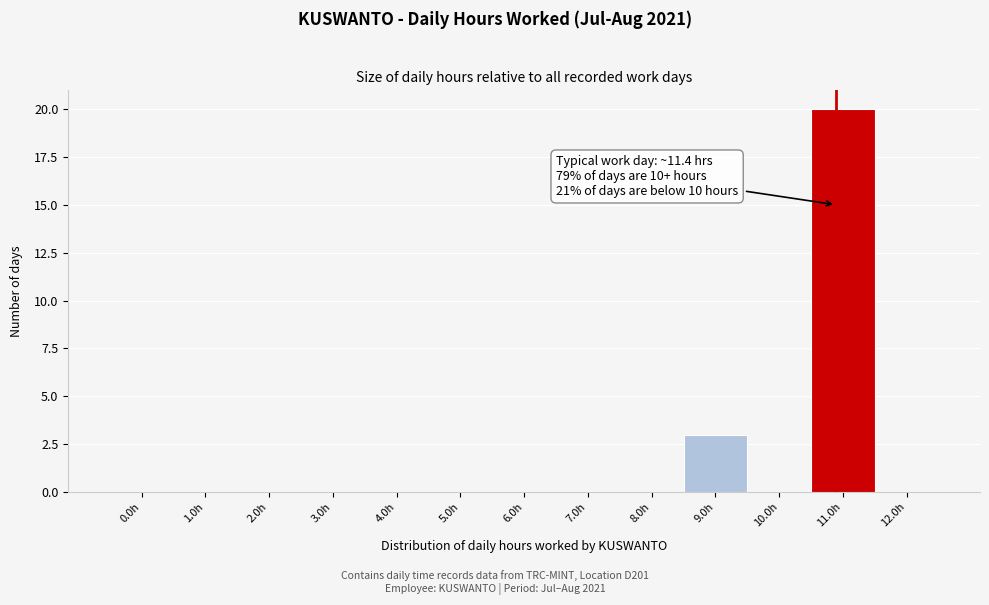

Reading right to left, transcribe all the data shown in this chart.

12.0h=0	11.0h=20	10.0h=0	9.0h=3	8.0h=0	7.0h=0	6.0h=0	5.0h=0	4.0h=0	3.0h=0	2.0h=0	1.0h=0	0.0h=0